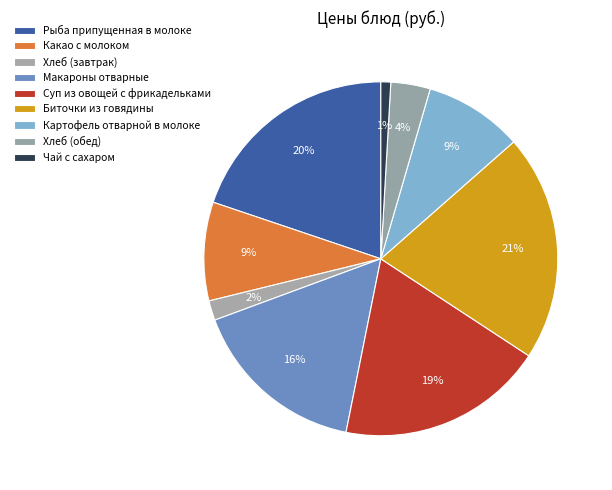

To the nearest percent, what portion does Чай с сахаром represent?

1%